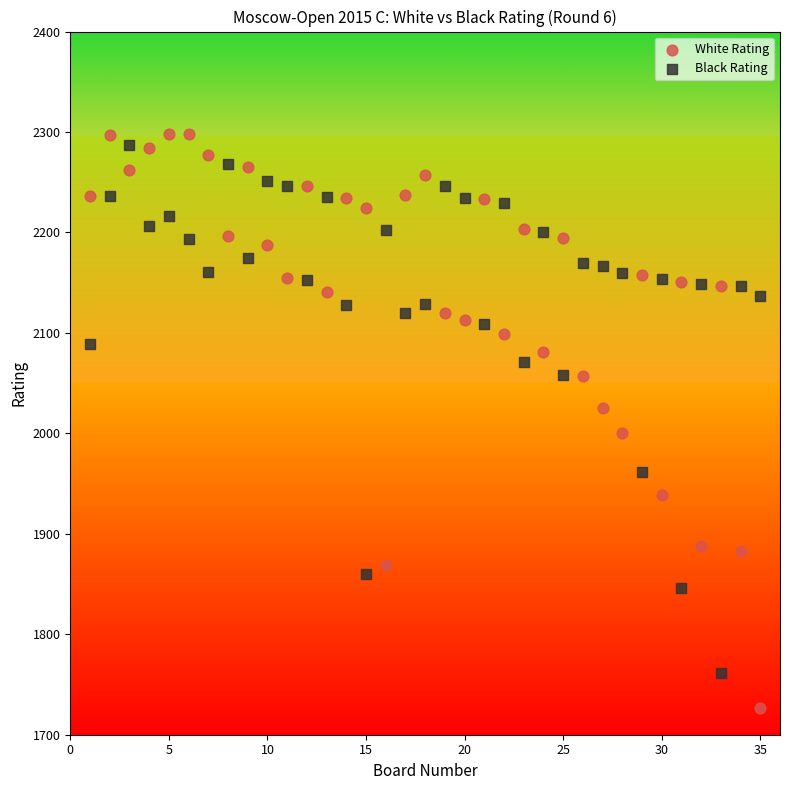

Which series reaches the minimum Y coordinate?

White Rating